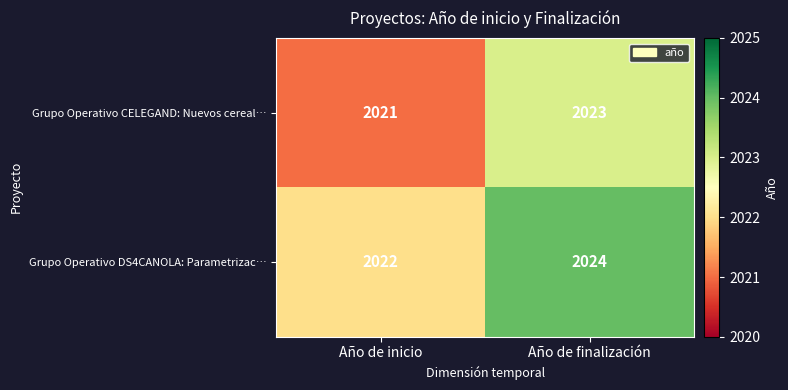

What is the maximum value shown in the chart?

2024